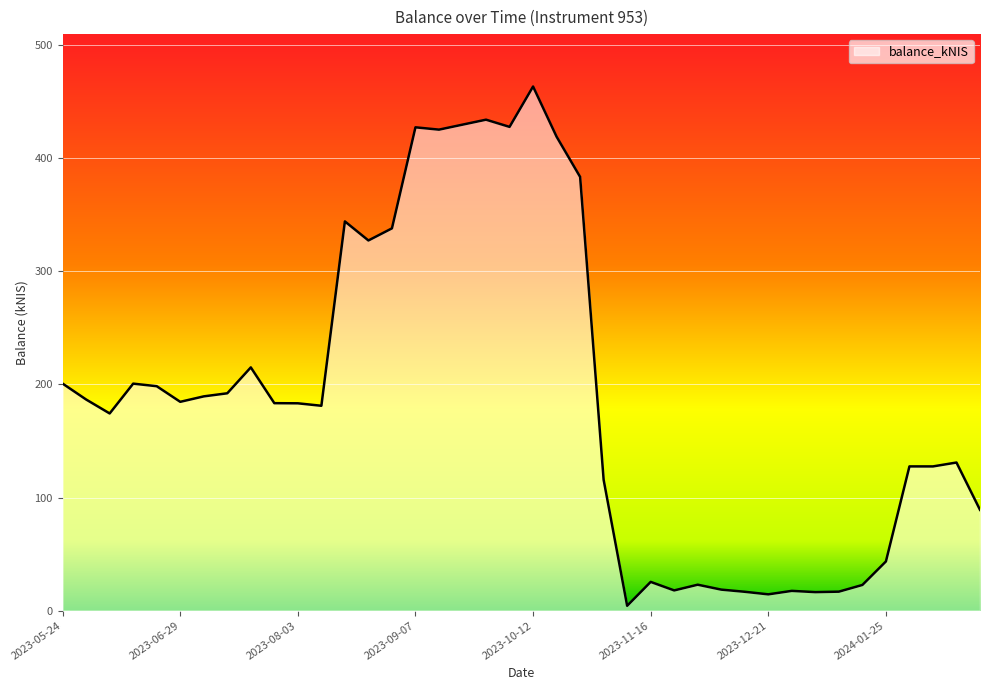

How many interior local valleys (lower than both neighbors) does the data have?

11